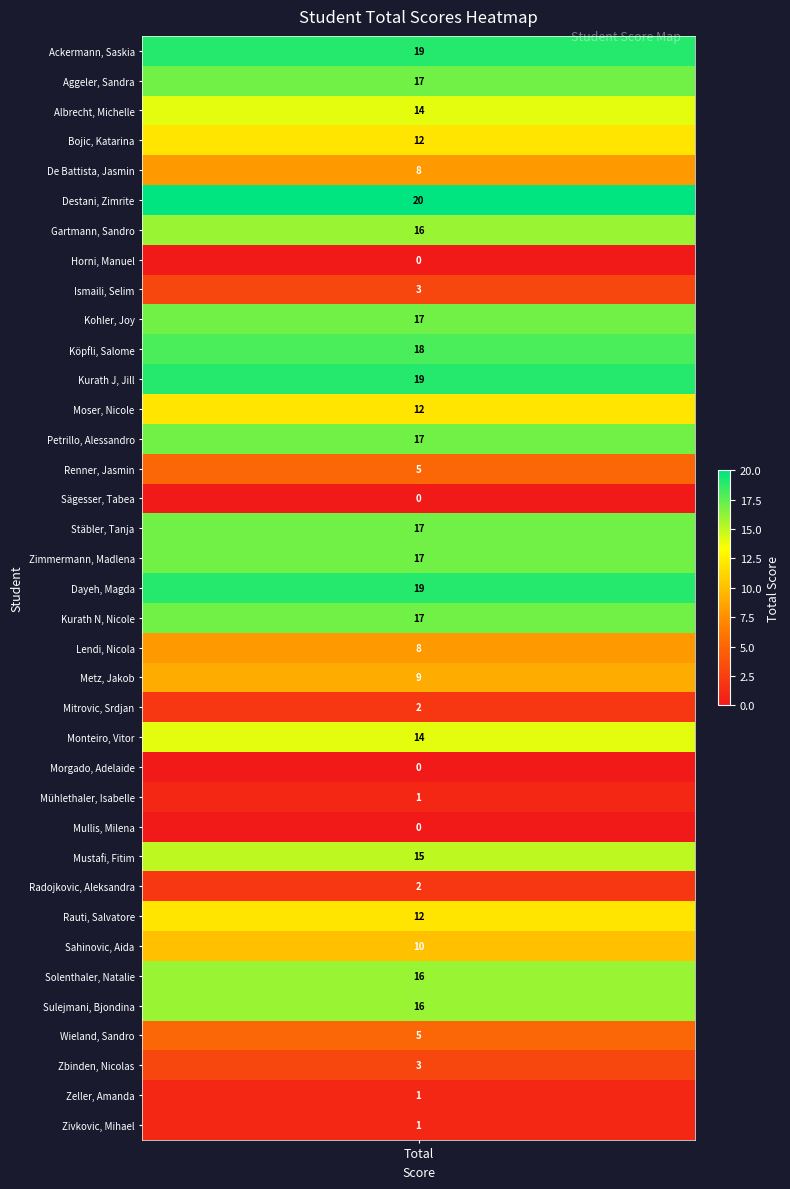

Reading left to right, list all the values displayed in this chart.

19	17	14	12	8	20	16	0	3	17	18	19	12	17	5	0	17	17	19	17	8	9	2	14	0	1	0	15	2	12	10	16	16	5	3	1	1